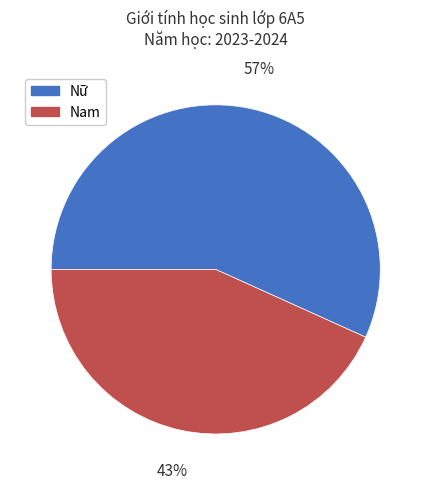

What is the largest slice in the pie chart?

Nữ